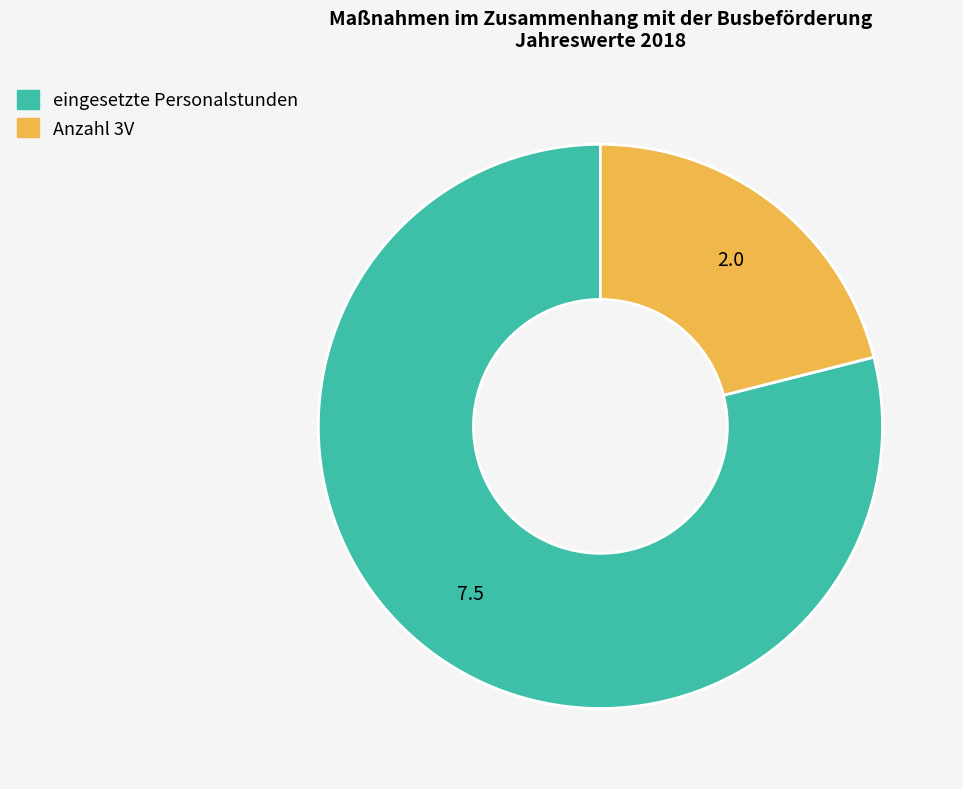

Which category has the smallest portion of the pie?

Anzahl 3V